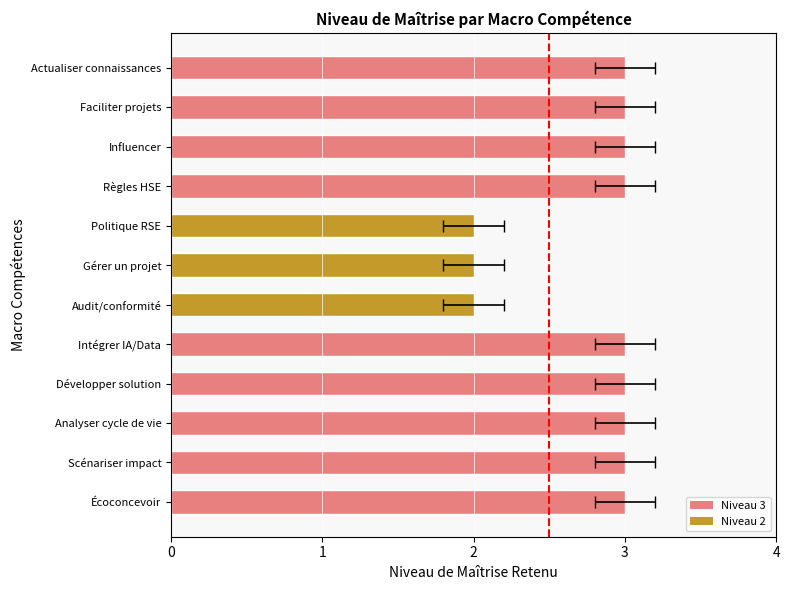

The chart shows a value of 5 at Scénariser impact. True or false?

False